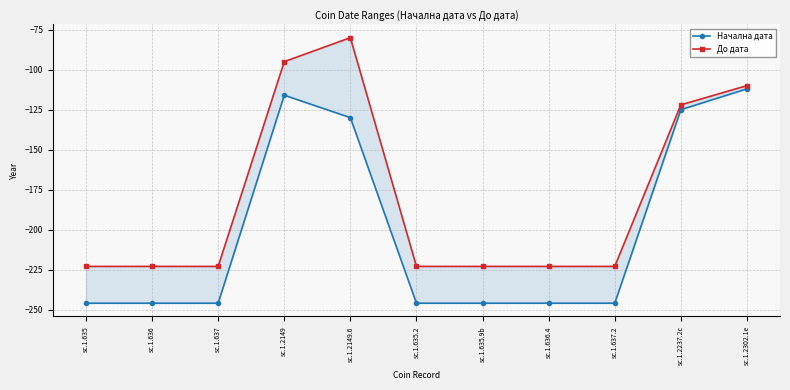

True or false: До дата and Начална дата cross at least once.

False